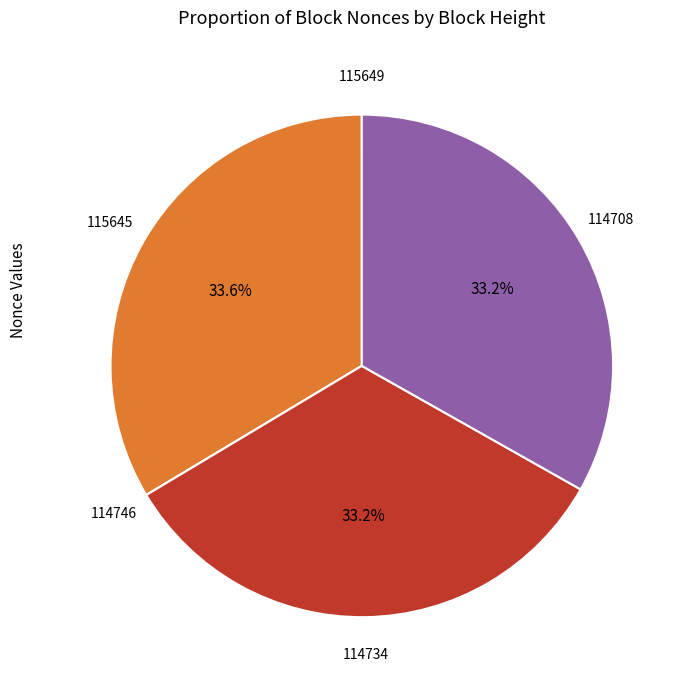

Is 115645 the majority of the pie?

No